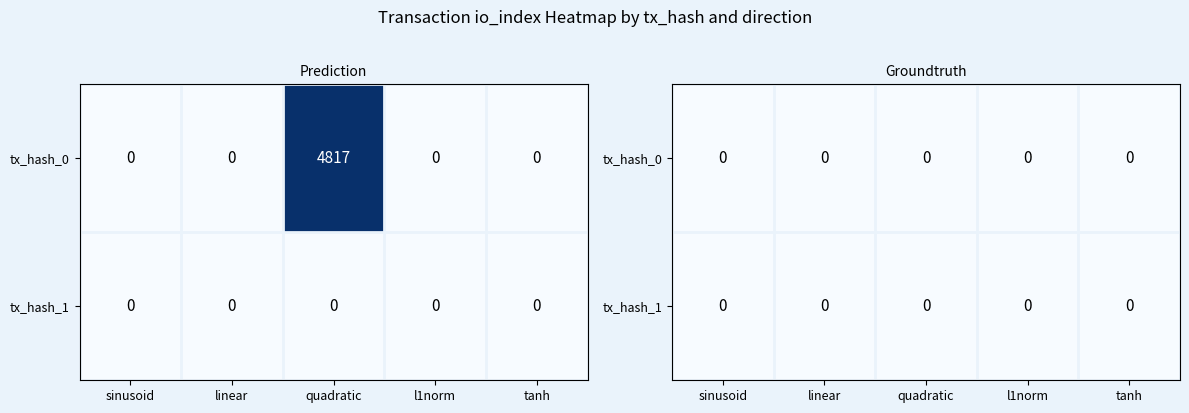

Is it true that 6e0a11466efba381243be79bfd9384ea11f4980 equals 2271 at -1?

False